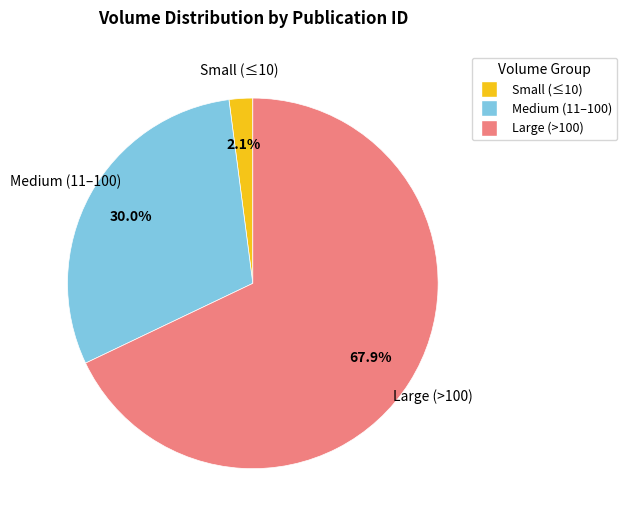

Count the number of slices in the pie.

3